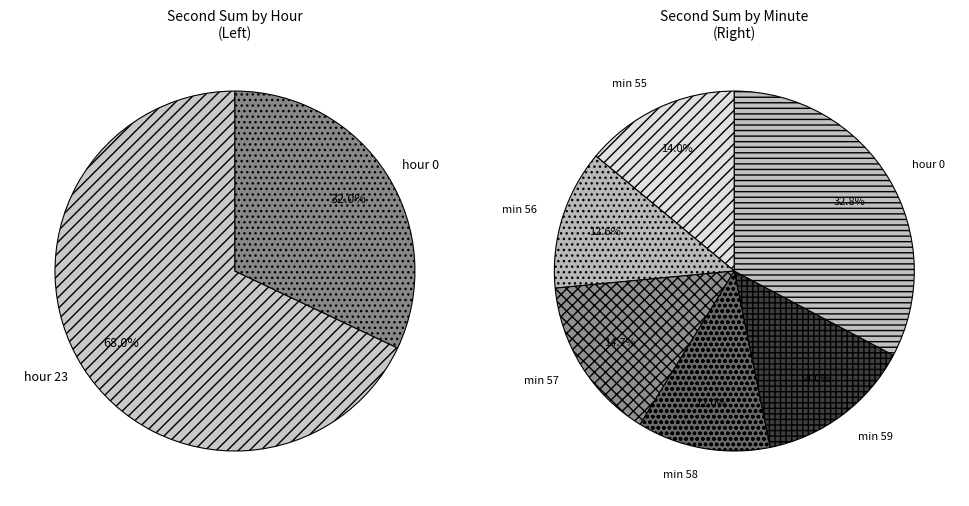

What is the ratio of the value at hour 0 to the value at hour 23?

0.5